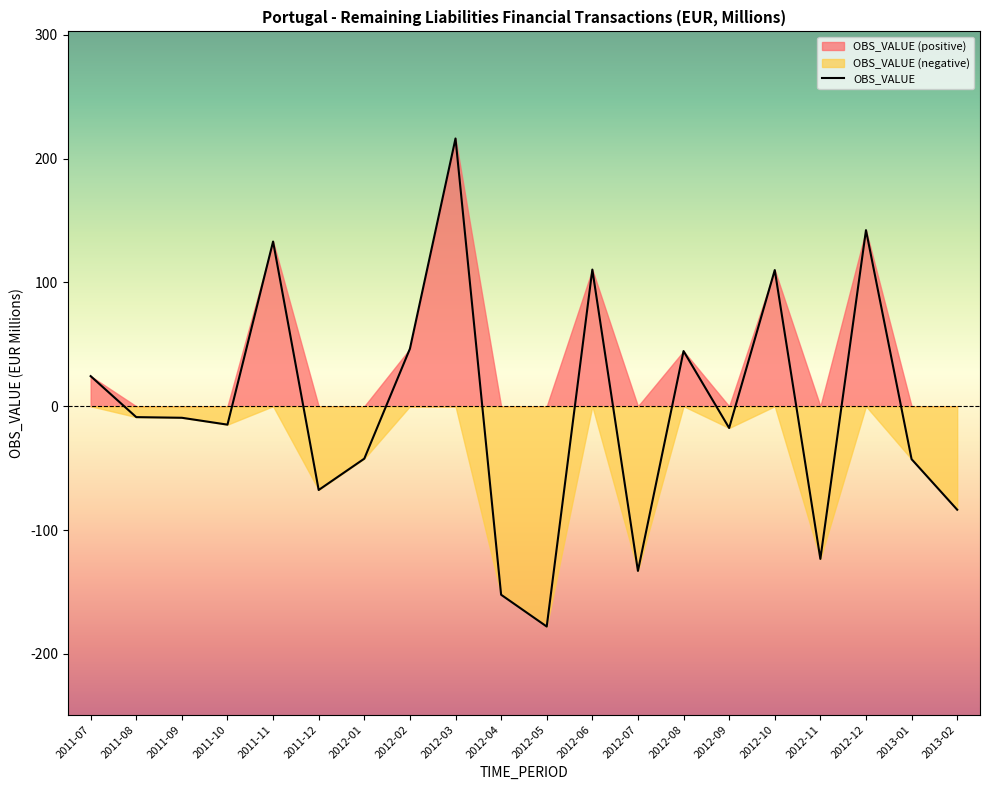

What is the change in value from 2012-10 to 2013-01?

-152.8